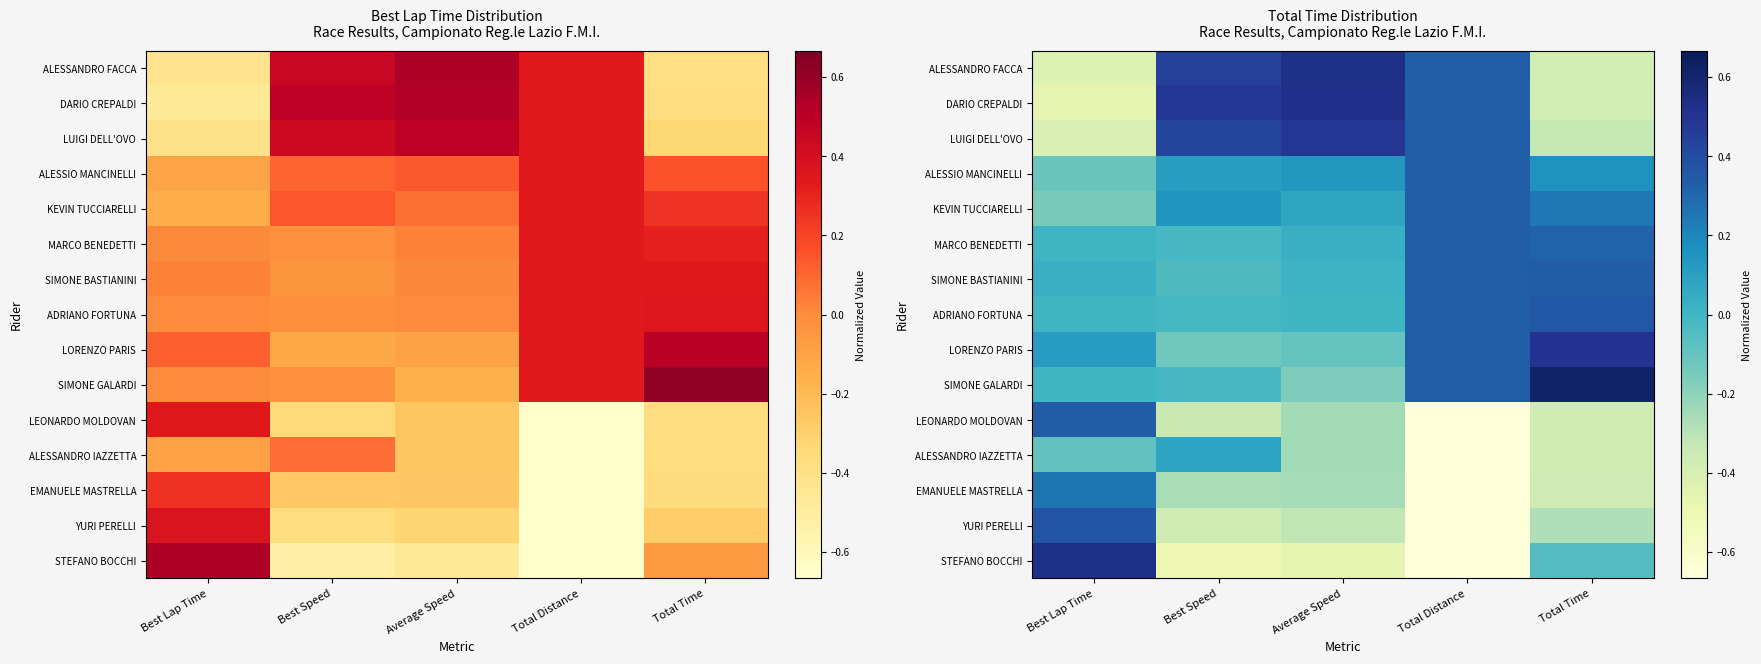

At Average Speed, list the series in order from largest to smallest.

ALESSANDRO FACCA, DARIO CREPALDI, LUIGI DELL'OVO, ALESSIO MANCINELLI, KEVIN TUCCIARELLI, MARCO BENEDETTI, SIMONE BASTIANINI, ADRIANO FORTUNA, LORENZO PARIS, SIMONE GALARDI, LEONARDO MOLDOVAN, ALESSANDRO IAZZETTA, EMANUELE MASTRELLA, YURI PERELLI, STEFANO BOCCHI